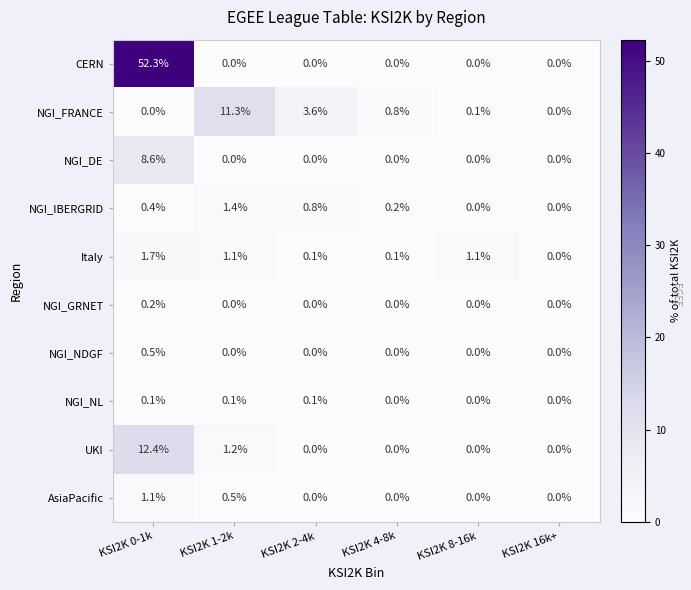

True or false: NGI_DE has a value of 0.0 at KSI2K 16k+.

True